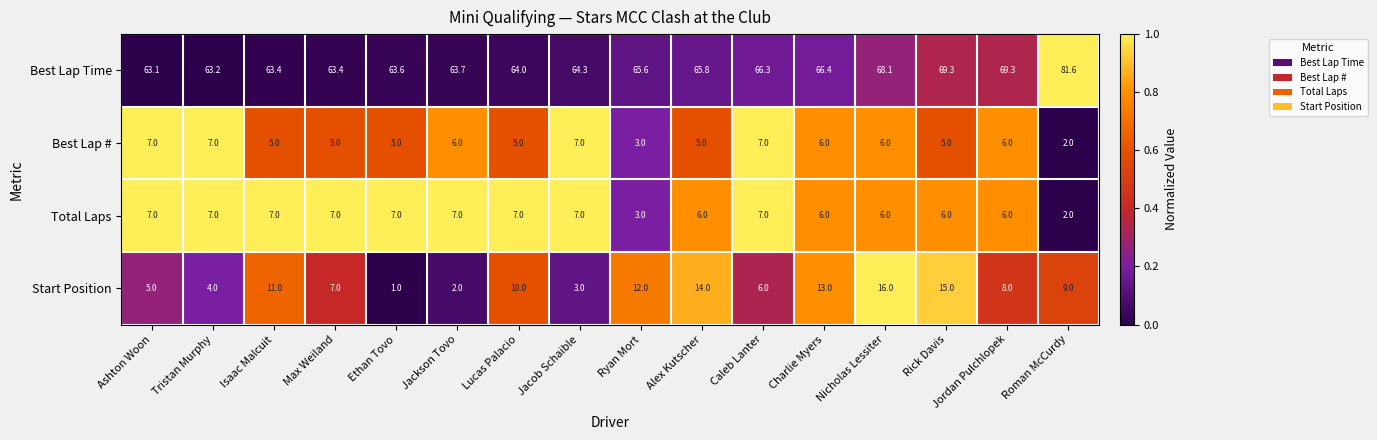

At how many categories does at least one series exceed 59?

16